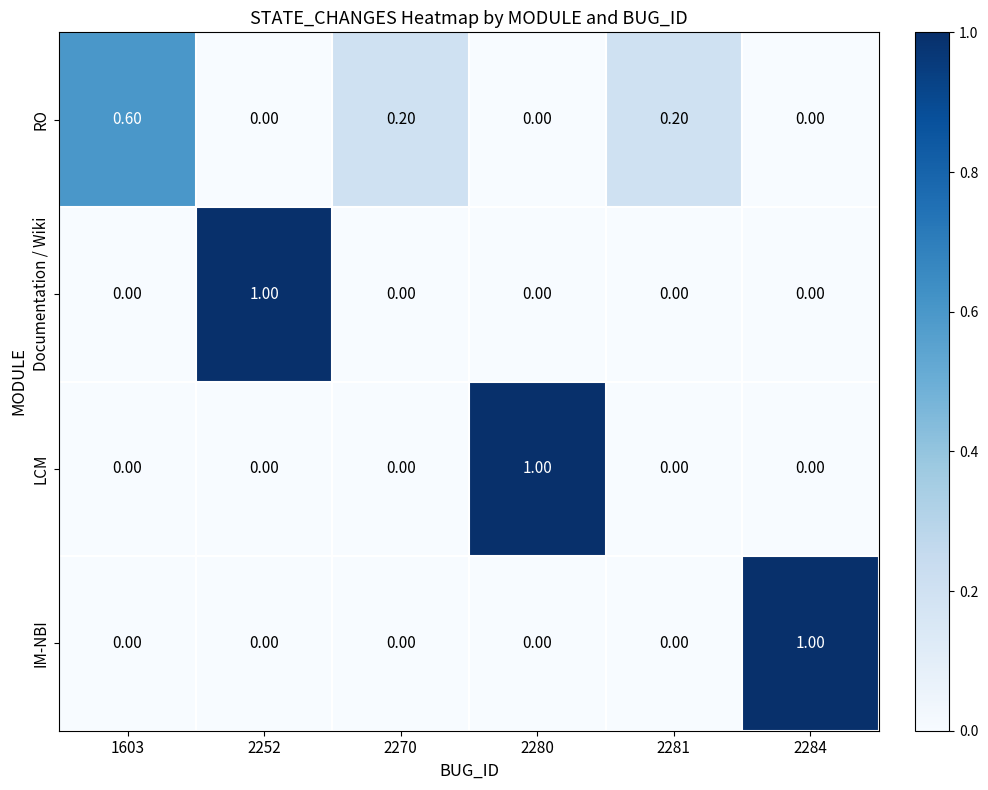

Which series changed the most between 2252 and 2270?

Documentation / Wiki